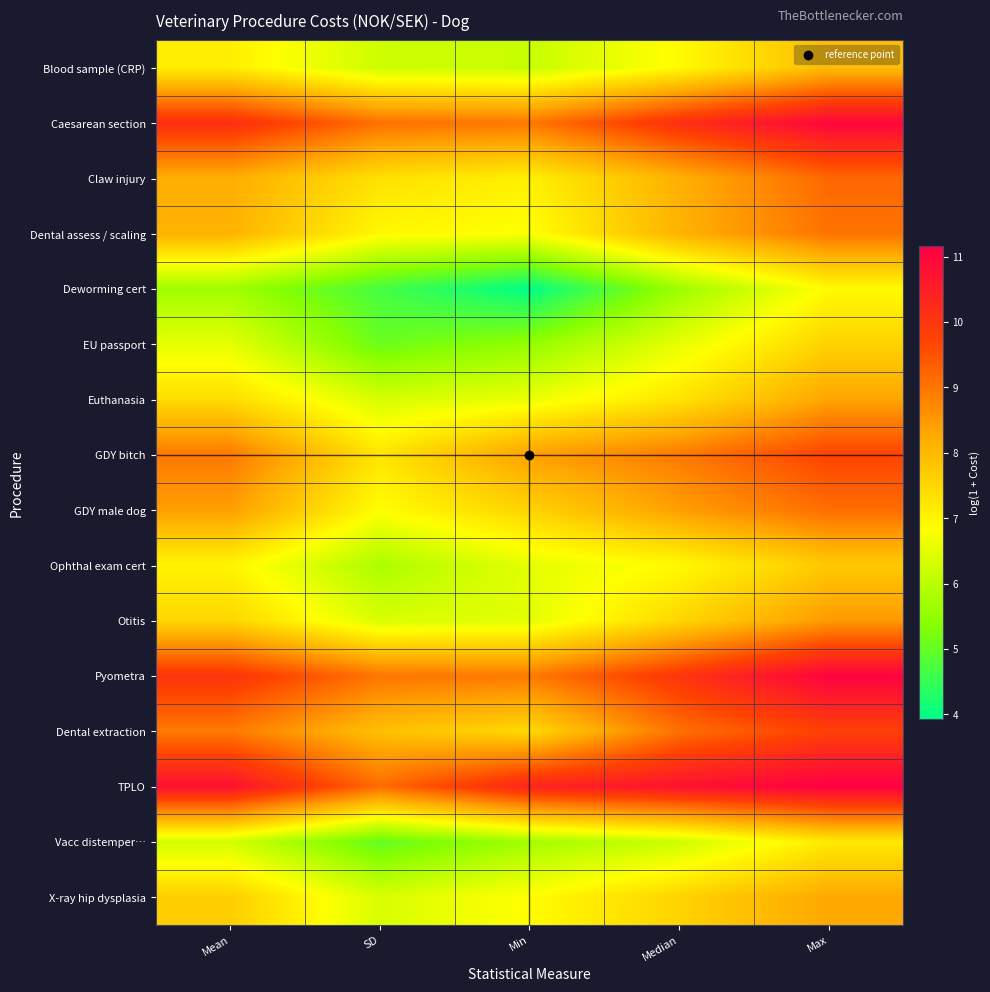

At which category is the sum across all series the highest?

Max